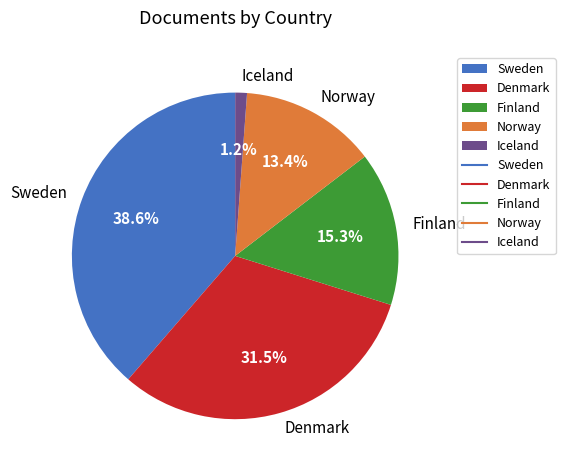

Between Iceland and Norway, which is larger?

Norway